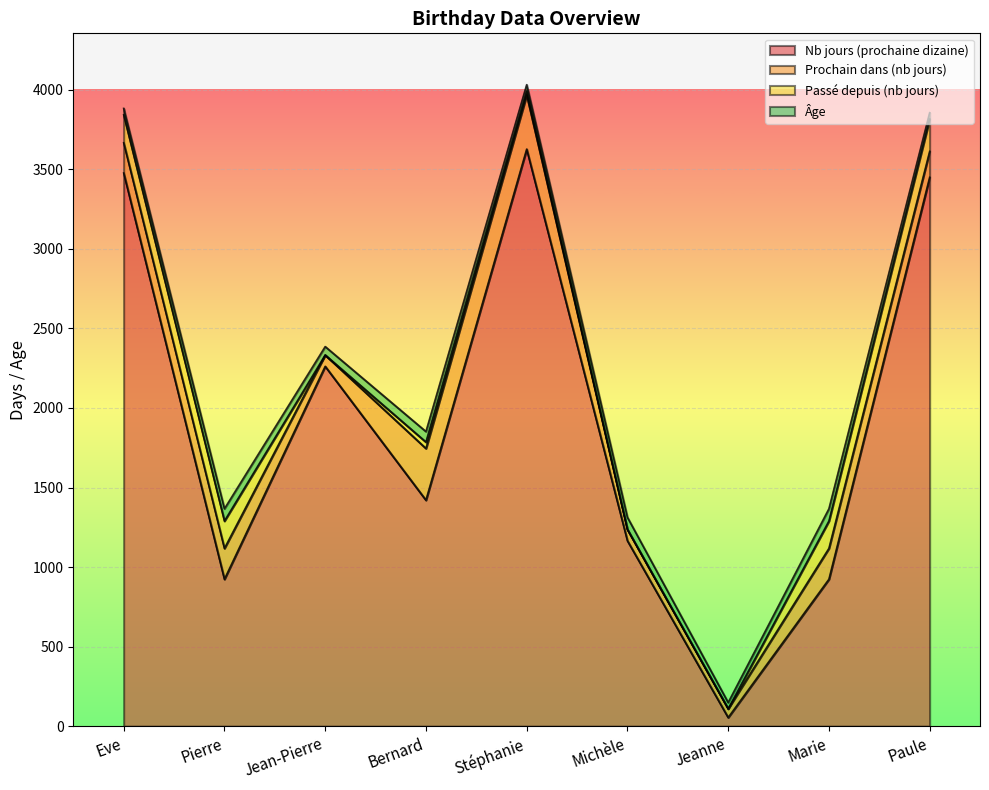

What is the label of the 8th point from the right?

Pierre